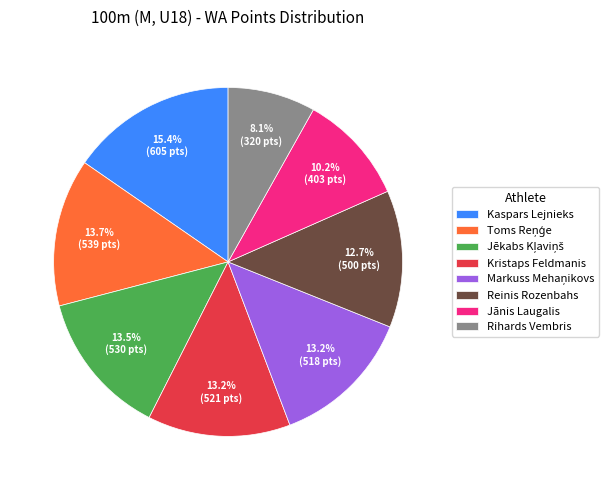

What percentage is NOT represented by Reinis Rozenbahs?

87.3%